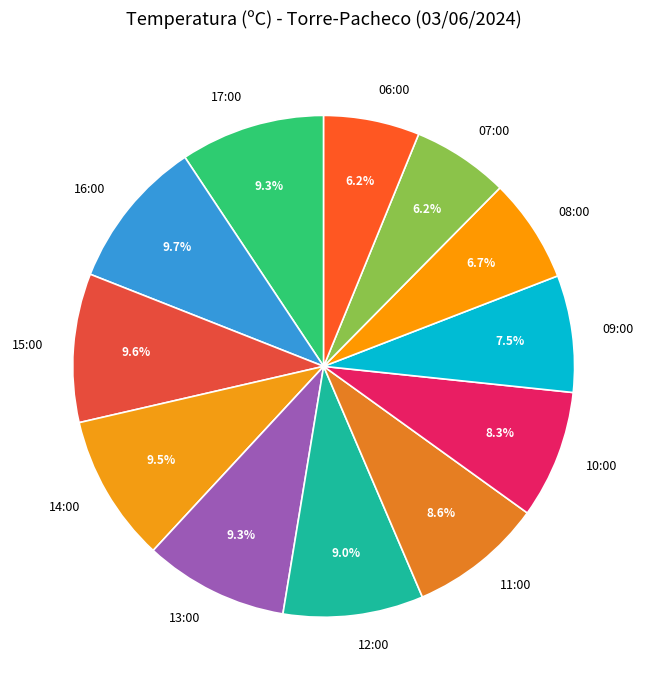

What percentage is the 06:00 slice, to the nearest percent?

6%